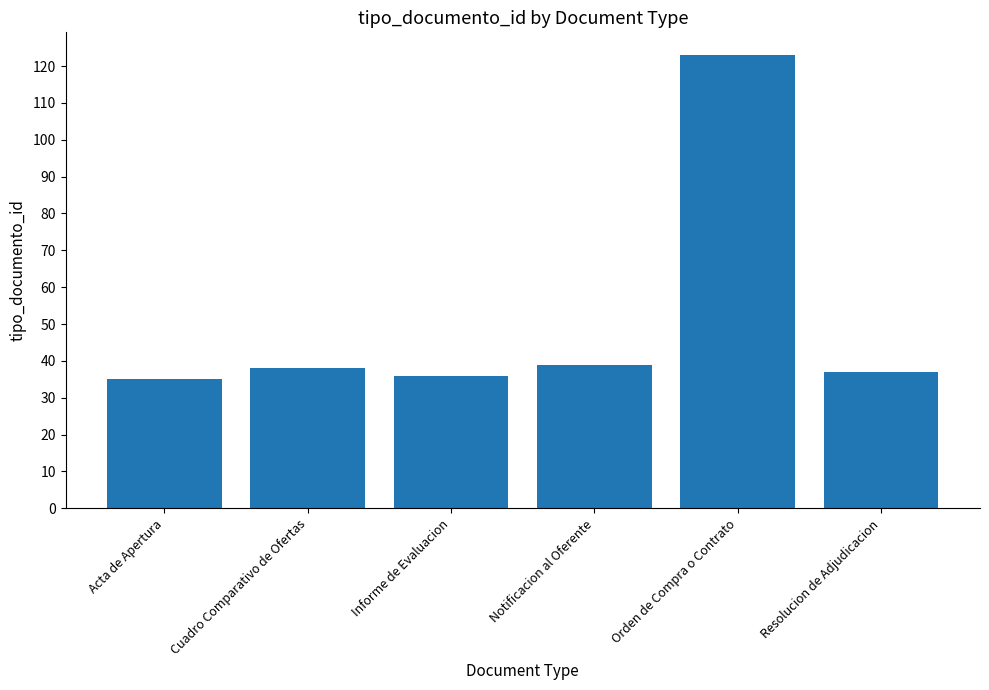

Count the number of data series in this chart.

1